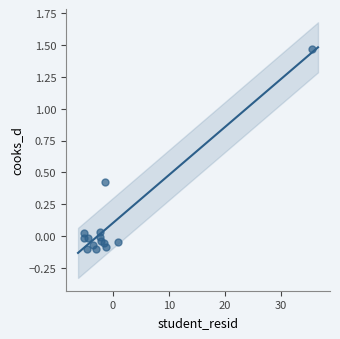

What is the range of Y values (max minus min)?

1.6